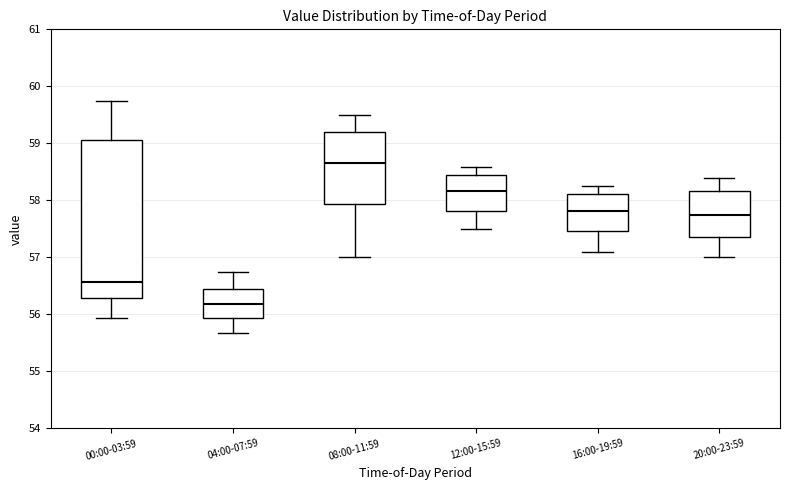

Which box's median line is the lowest?

04:00-07:59